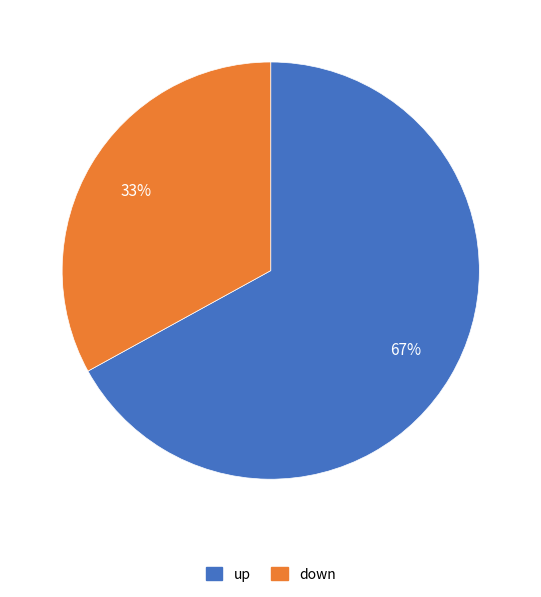

The down slice represents 43% of the pie. True or false?

False